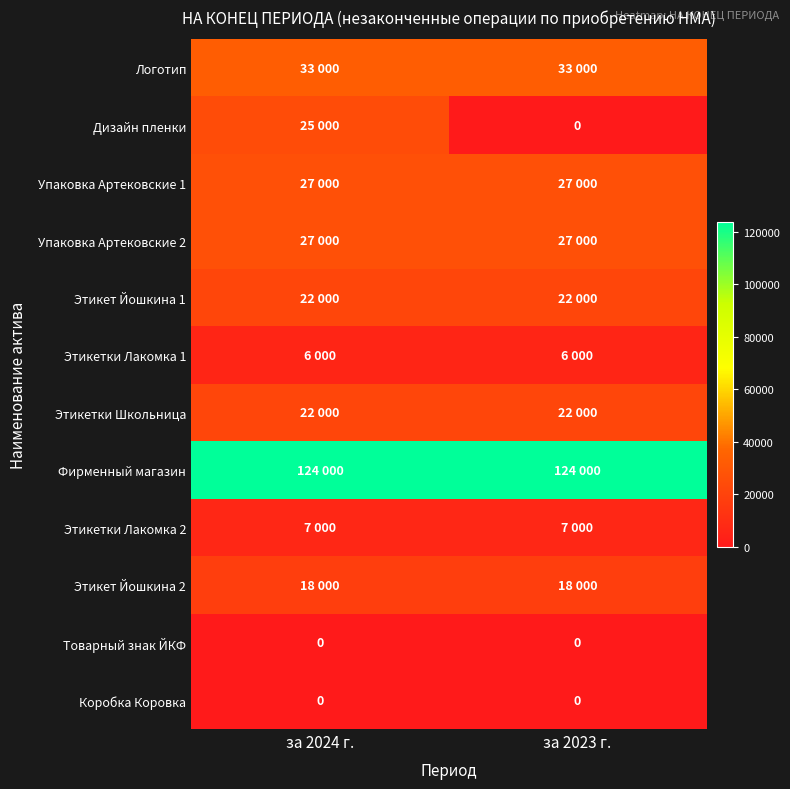

Is it true that Товарный знак ЙКФ equals 0 at за 2024 г.?

True